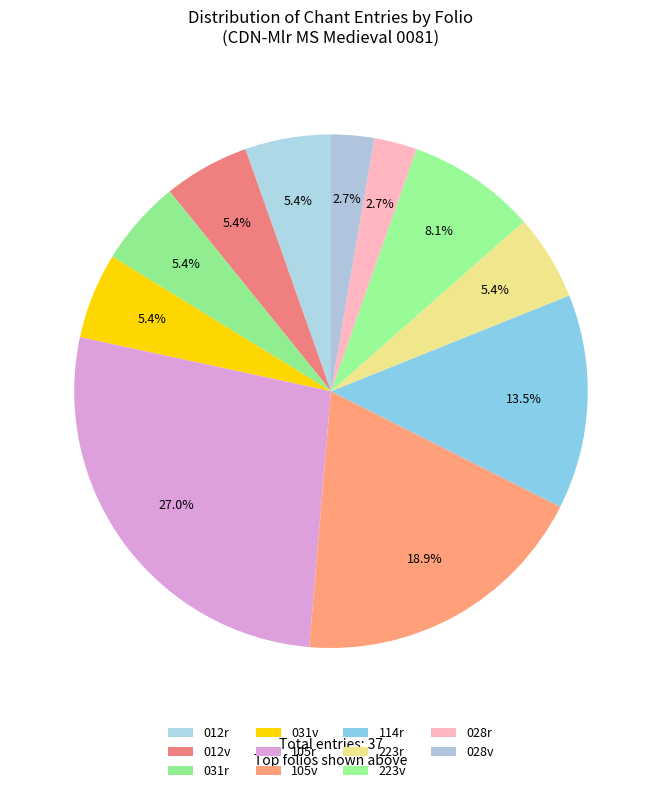

Does 012r represent more than half of the total?

No